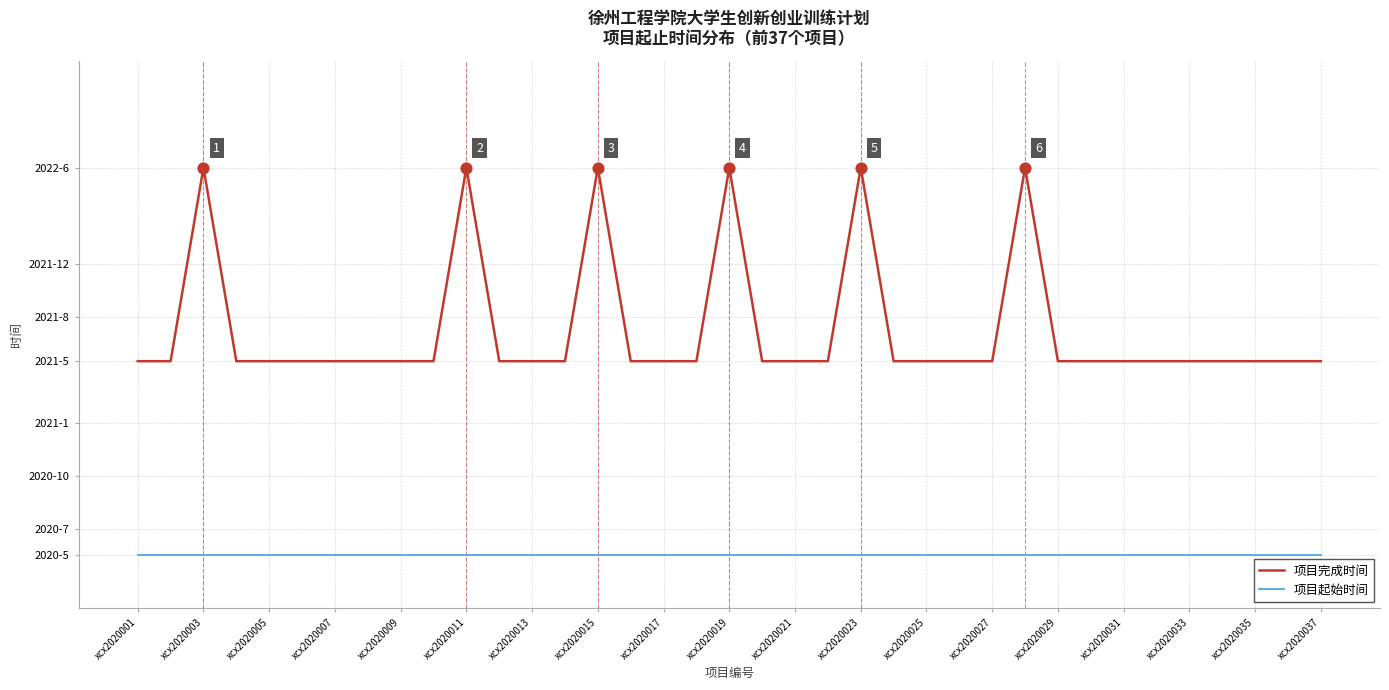

What are all the series names shown in the legend?

项目完成时间, 项目起始时间